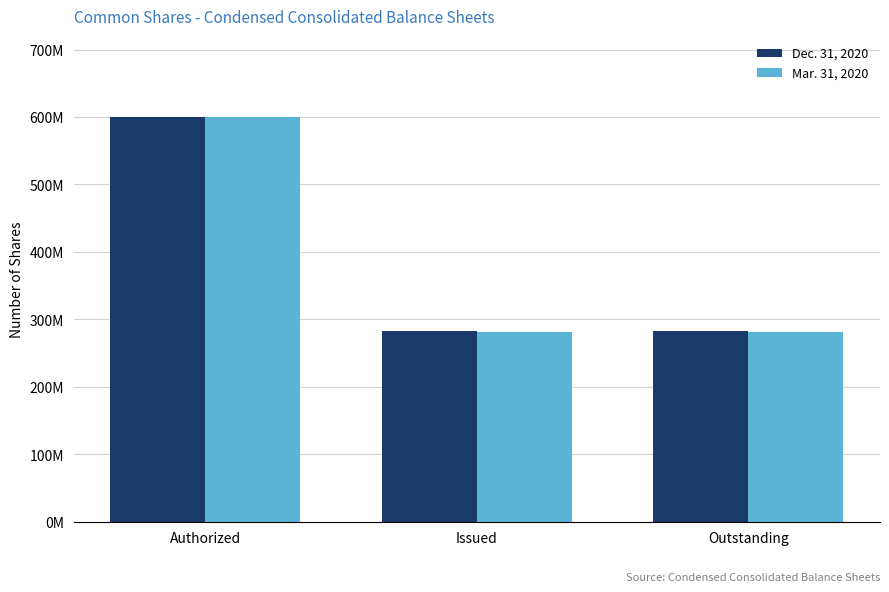

Are the bars grouped side by side (vs. stacked)?

Yes